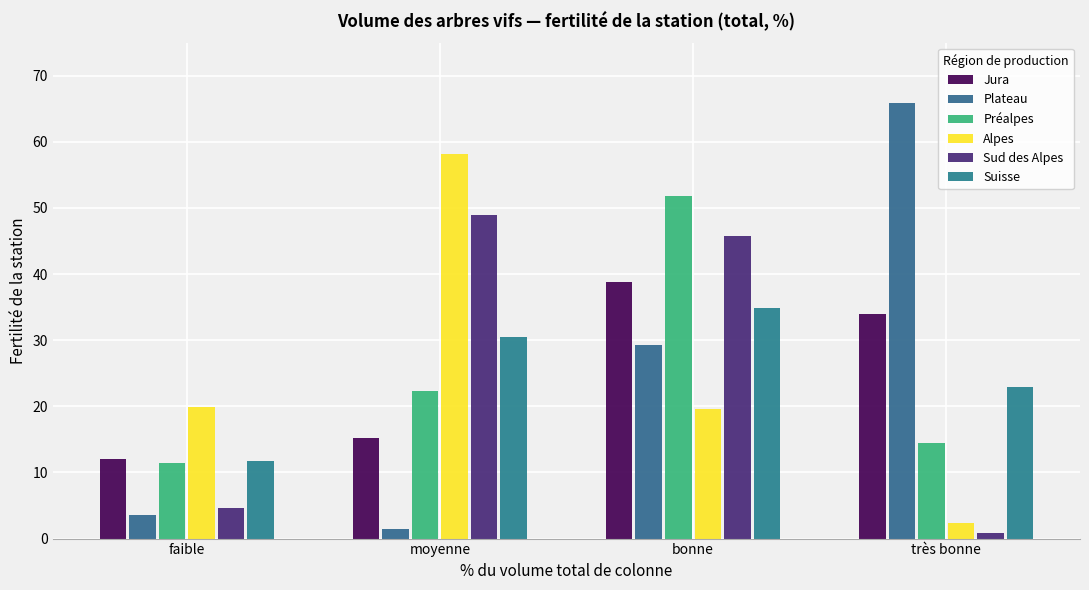

Rank the series at bonne from highest to lowest value.

Préalpes, Sud des Alpes, Jura, Suisse, Plateau, Alpes